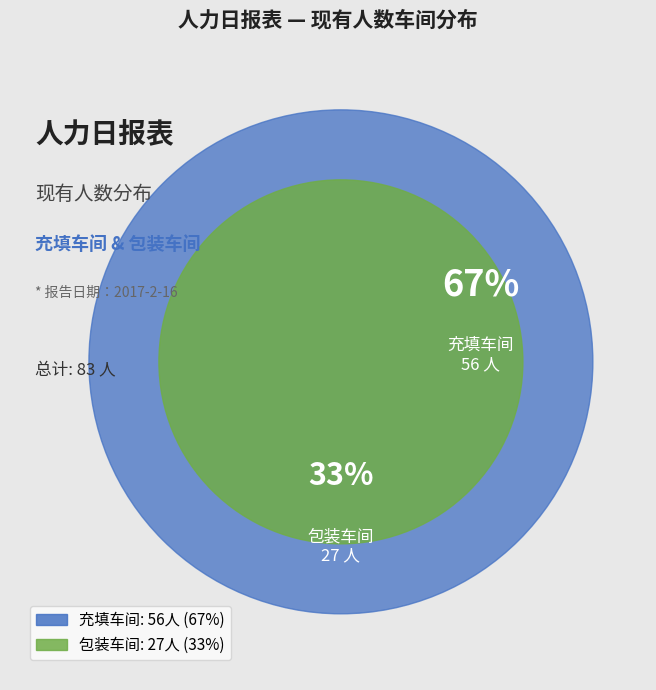

True or false: 包装车间 accounts for 33% of the total.

True